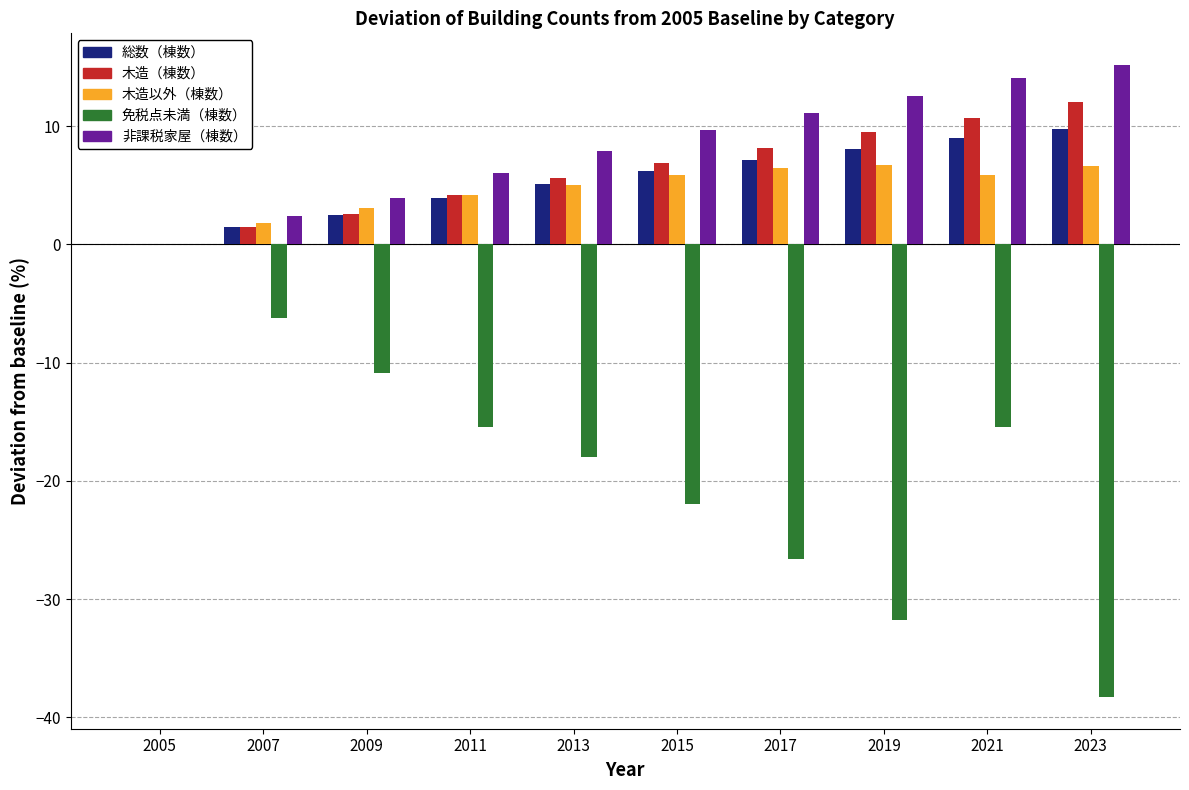

What is the maximum value for 木造（棟数）?

12.0